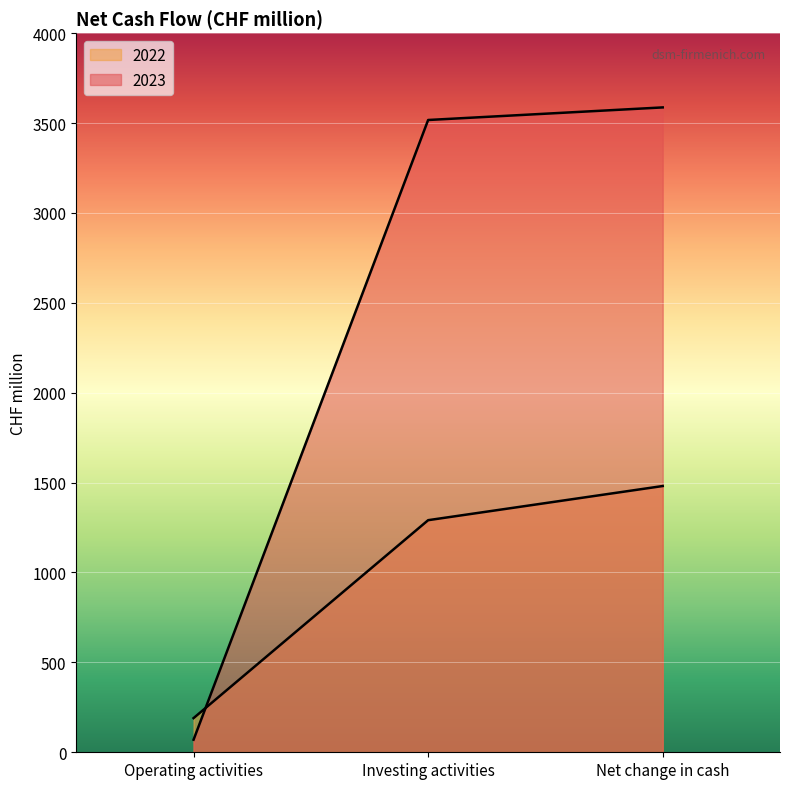

At how many categories does at least one series exceed 1147?

2